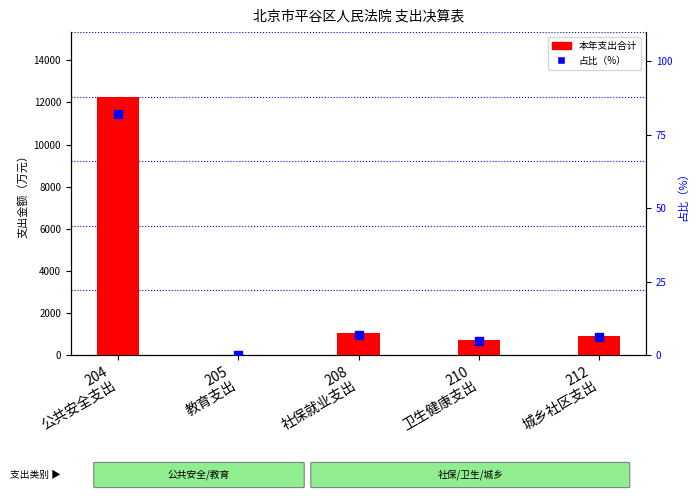

Which series has the largest Y range (max minus min)?

本年支出合计